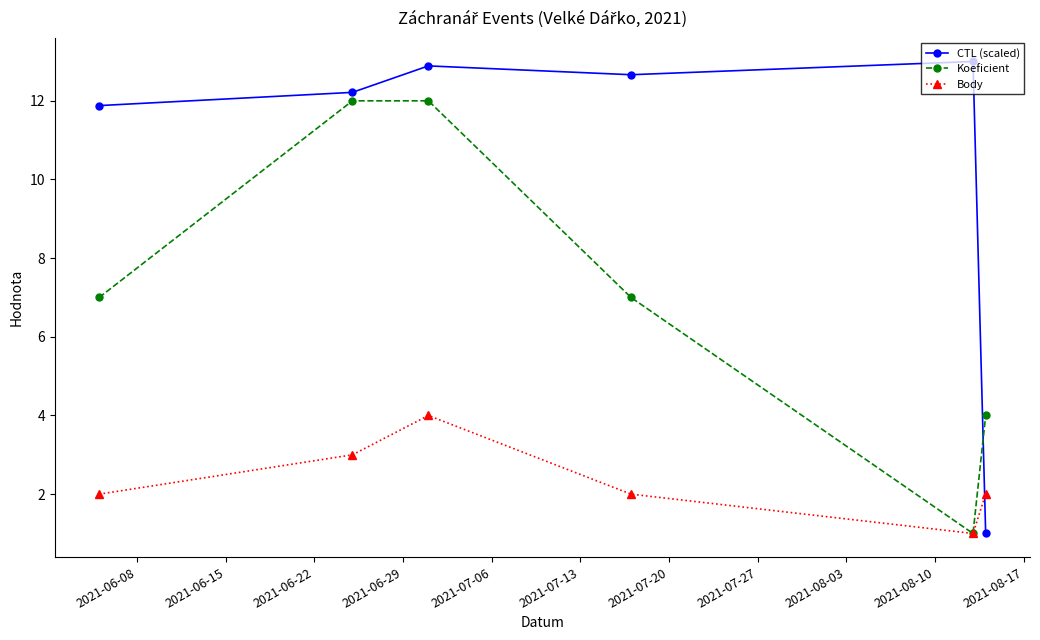

What is the value of the Body point at the 2nd from the left?

3.0